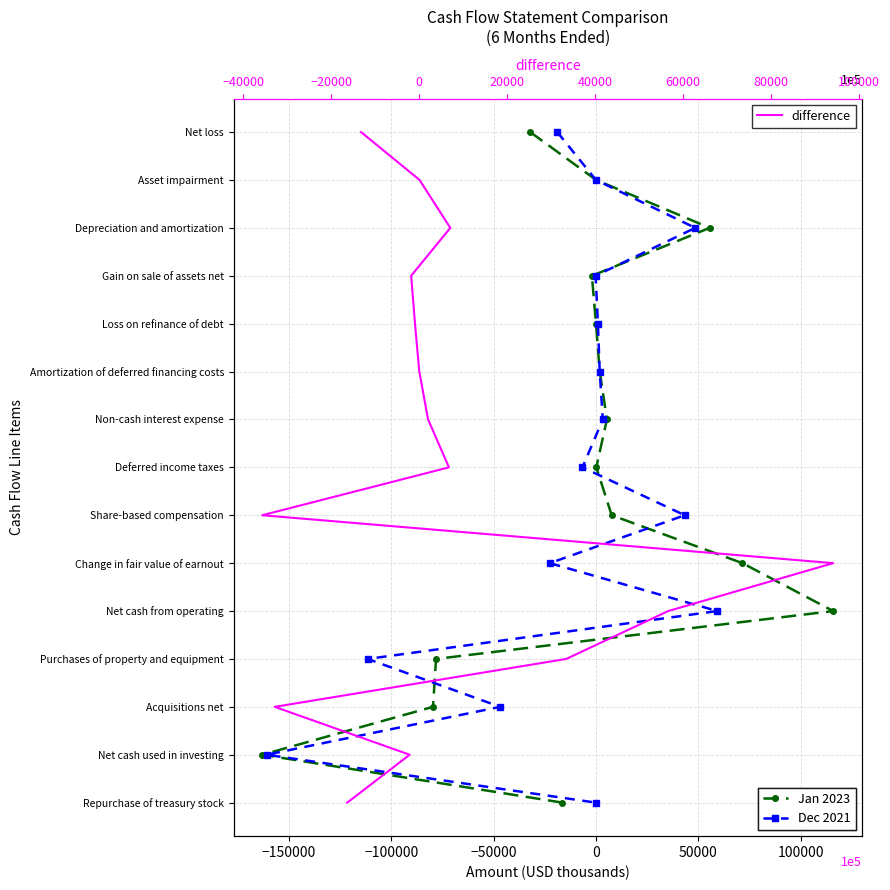

Is the value of Jan 2023 at 9 greater than the value of Dec 2021 at 100000?

Yes